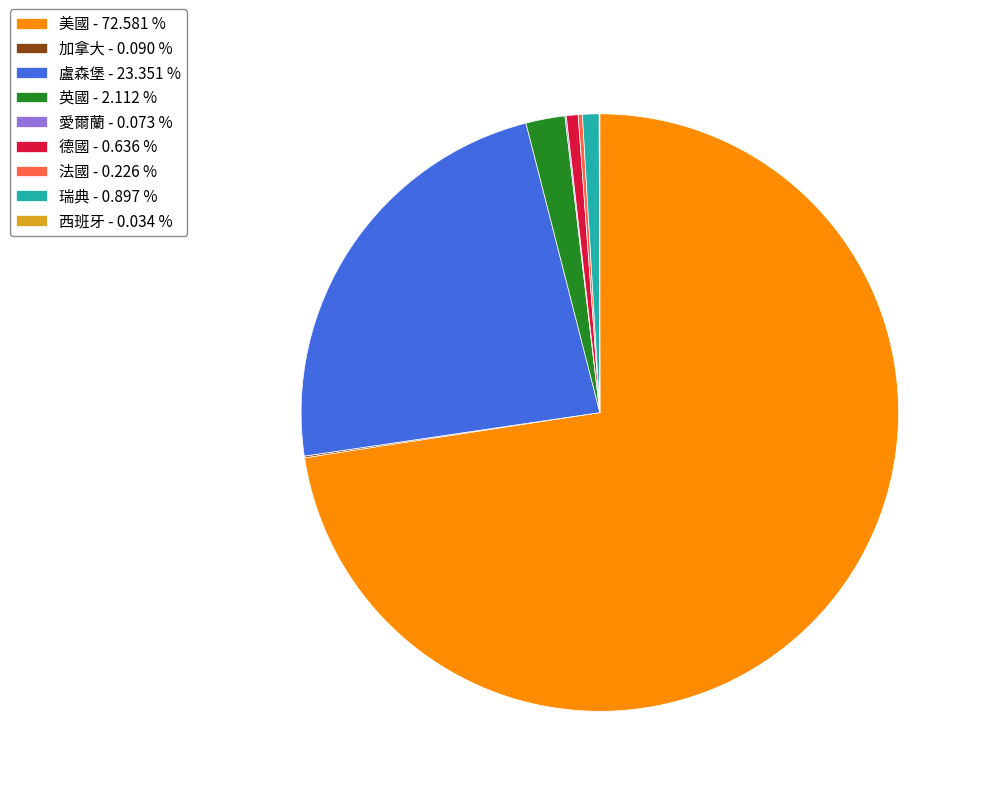

Does any single category account for the majority?

Yes